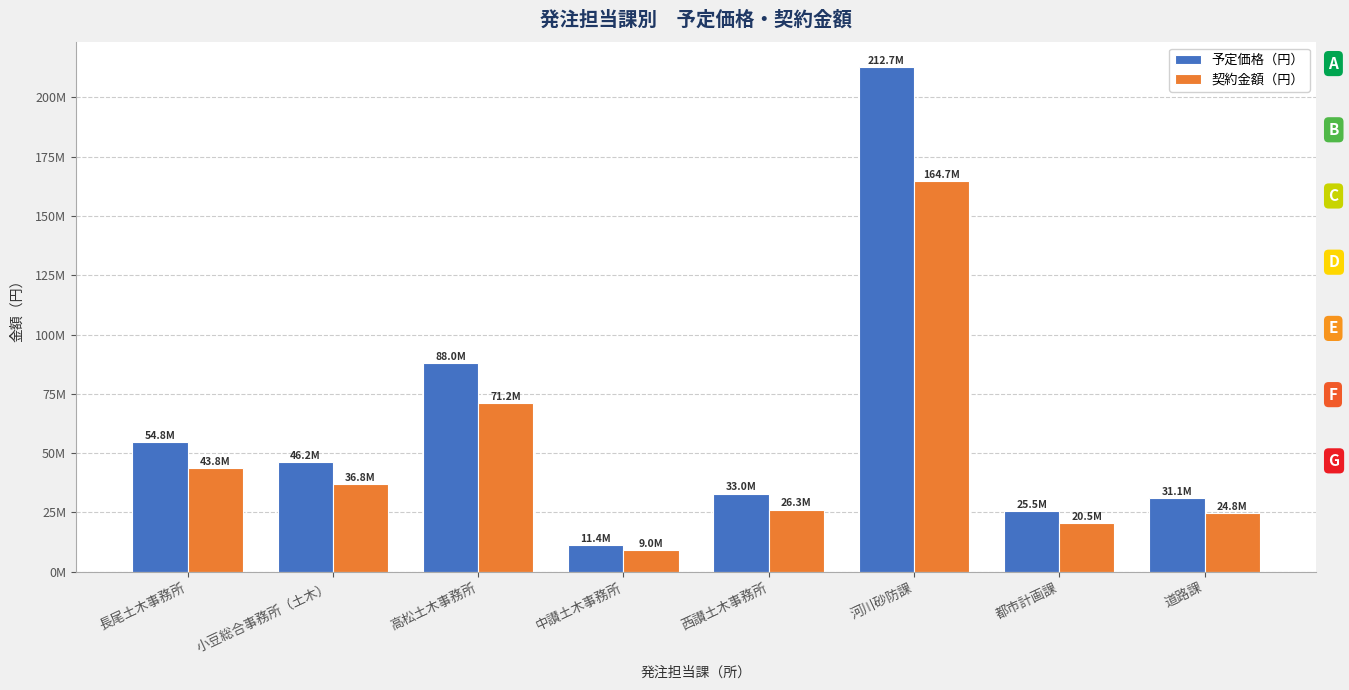

What is the approximate value of 予定価格（円） at 西讃土木事務所?

32980200